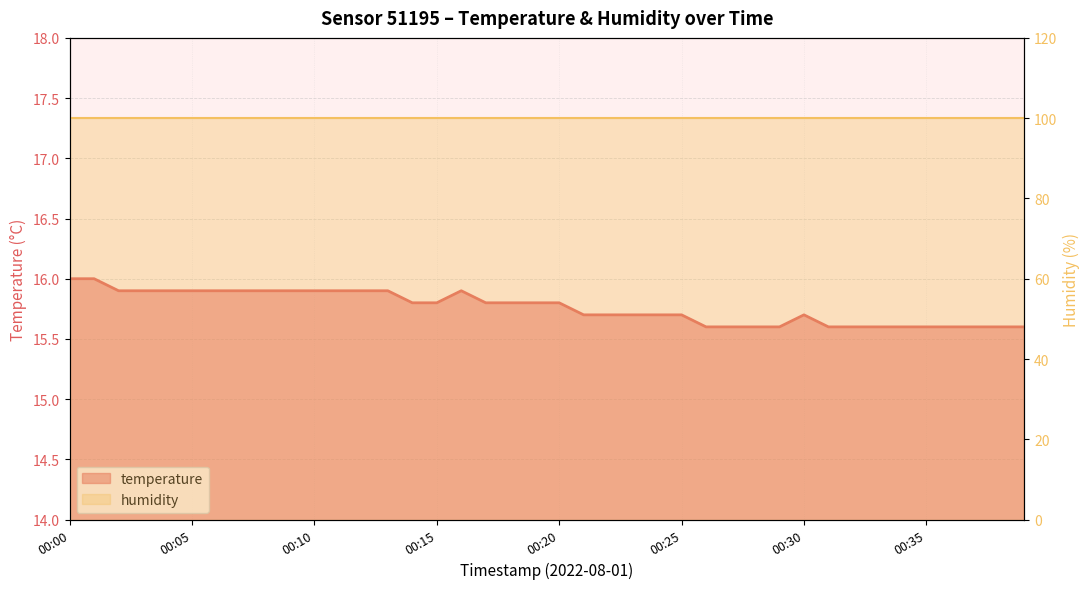

What is the sum of all values?

630.5